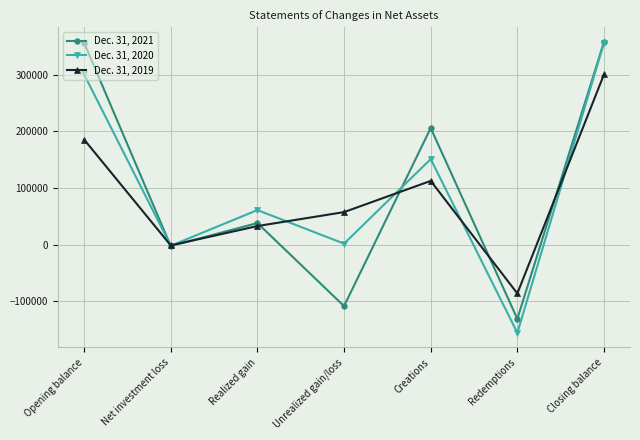

What is the greatest value displayed?

357971